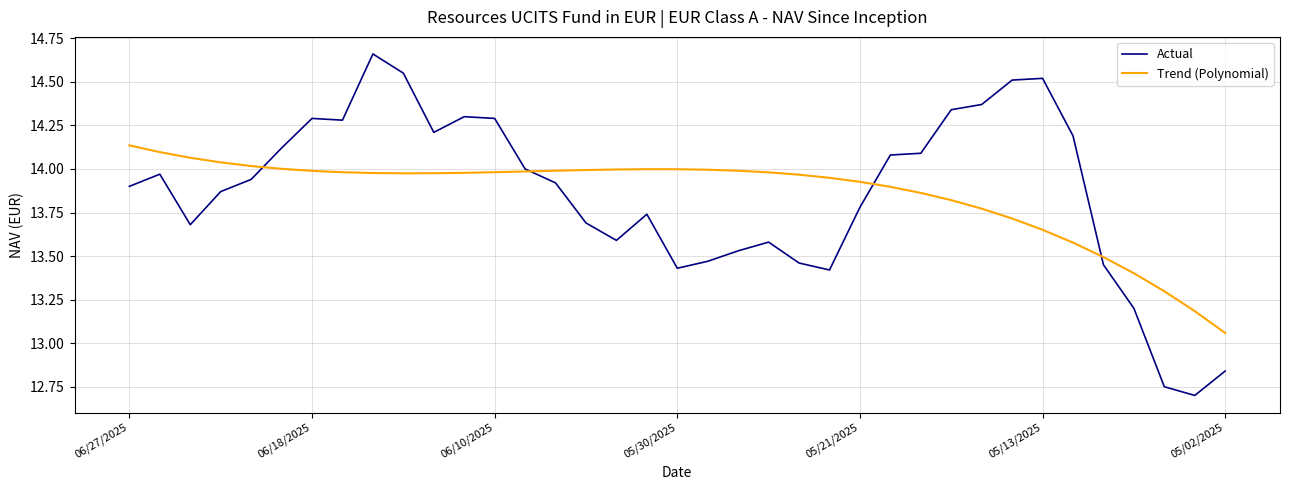

What is the sum of all Trend (Polynomial) values?

512.7